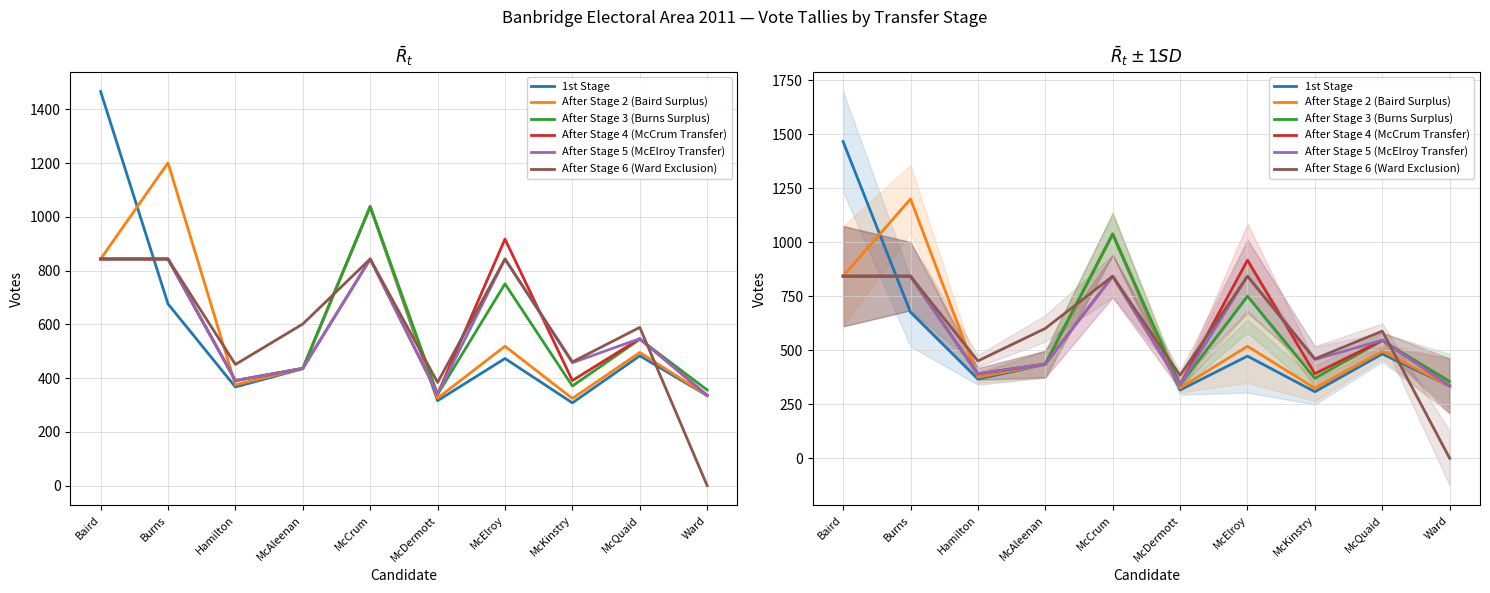

True or false: 1st Stage and After Stage 4 (McCrum Transfer) intersect in this chart.

True